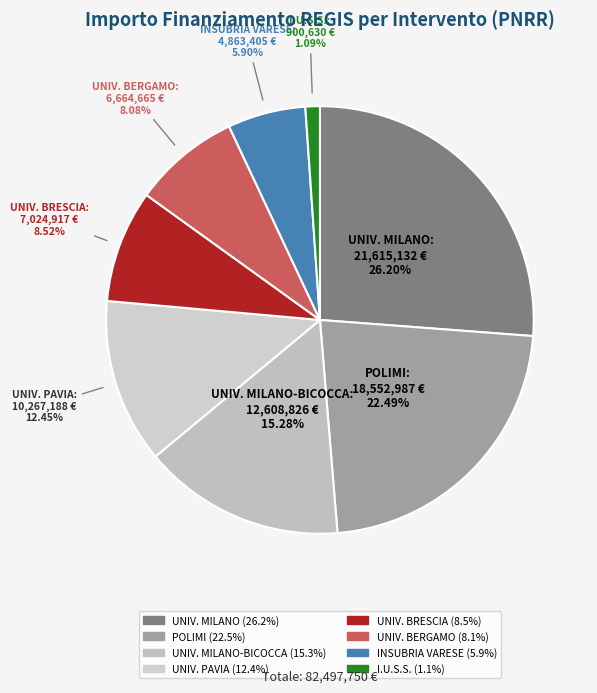

Which category has the smallest portion of the pie?

I.U.S.S. - ISTITUTO UNIVERSITARIO